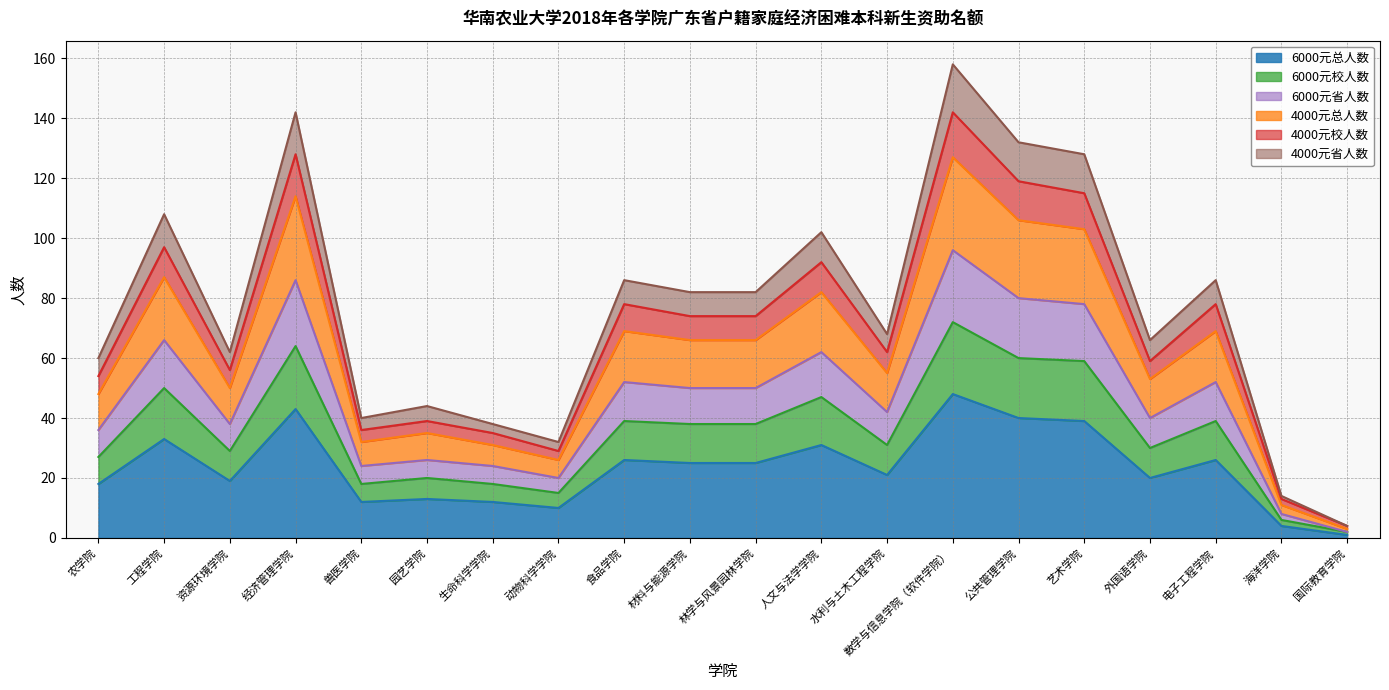

True or false: 6000元省人数 and 6000元总人数 cross at least once.

False